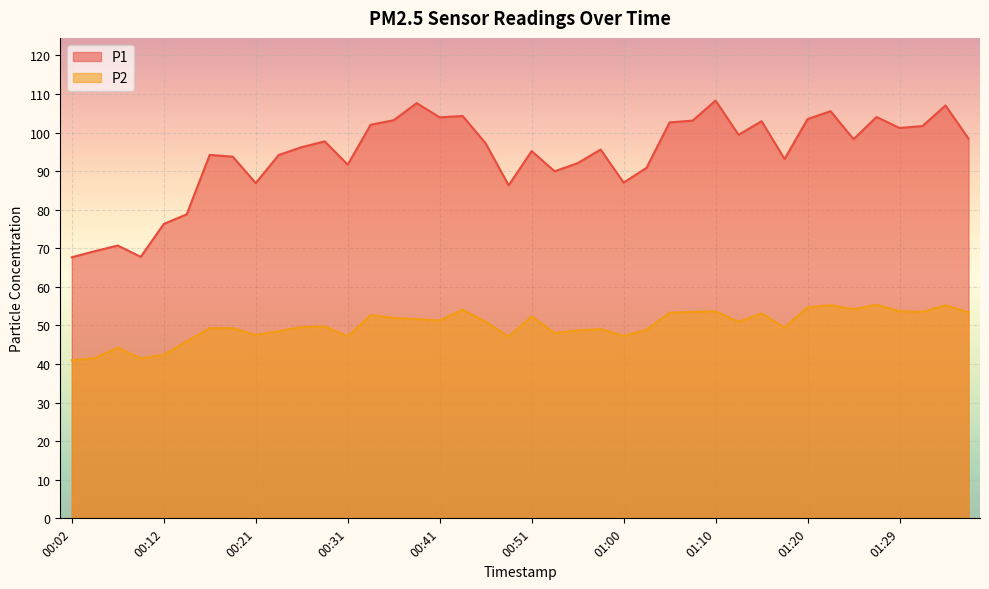

What is the difference between the P2 values at 00:19 and 01:34?

5.9